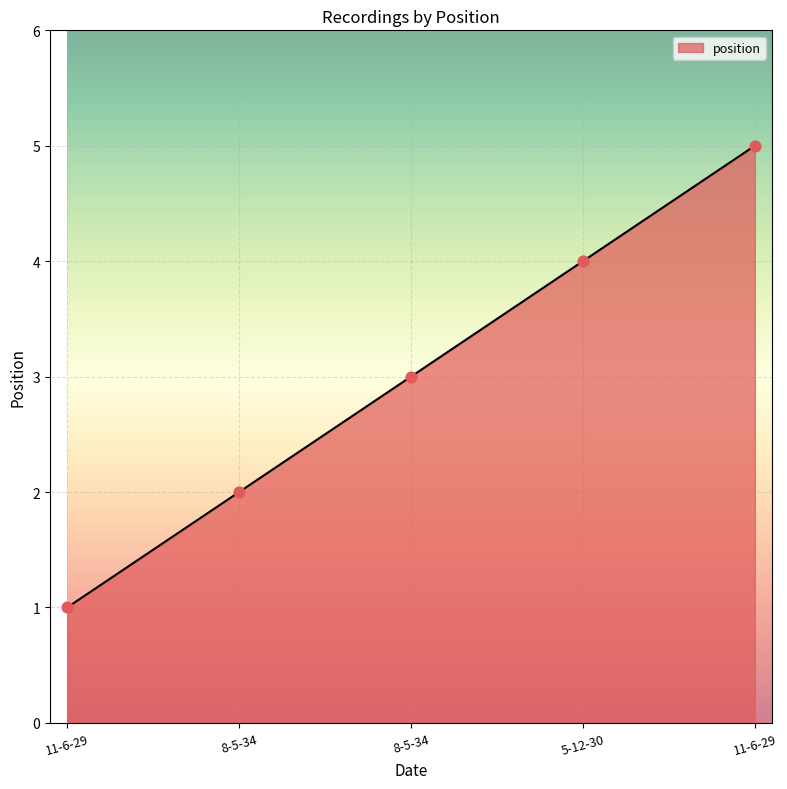

Between 8-5-34 and 11-6-29, which is larger?

11-6-29